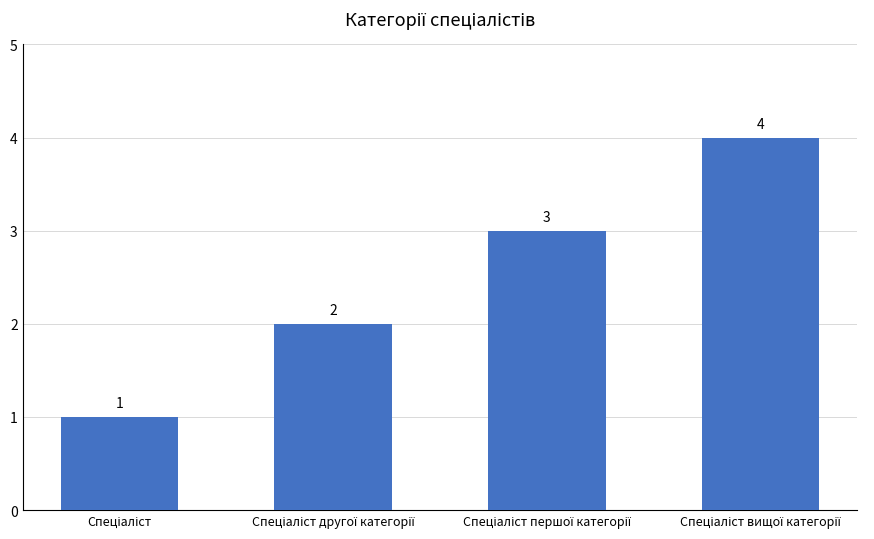

What is the greatest value displayed?

4